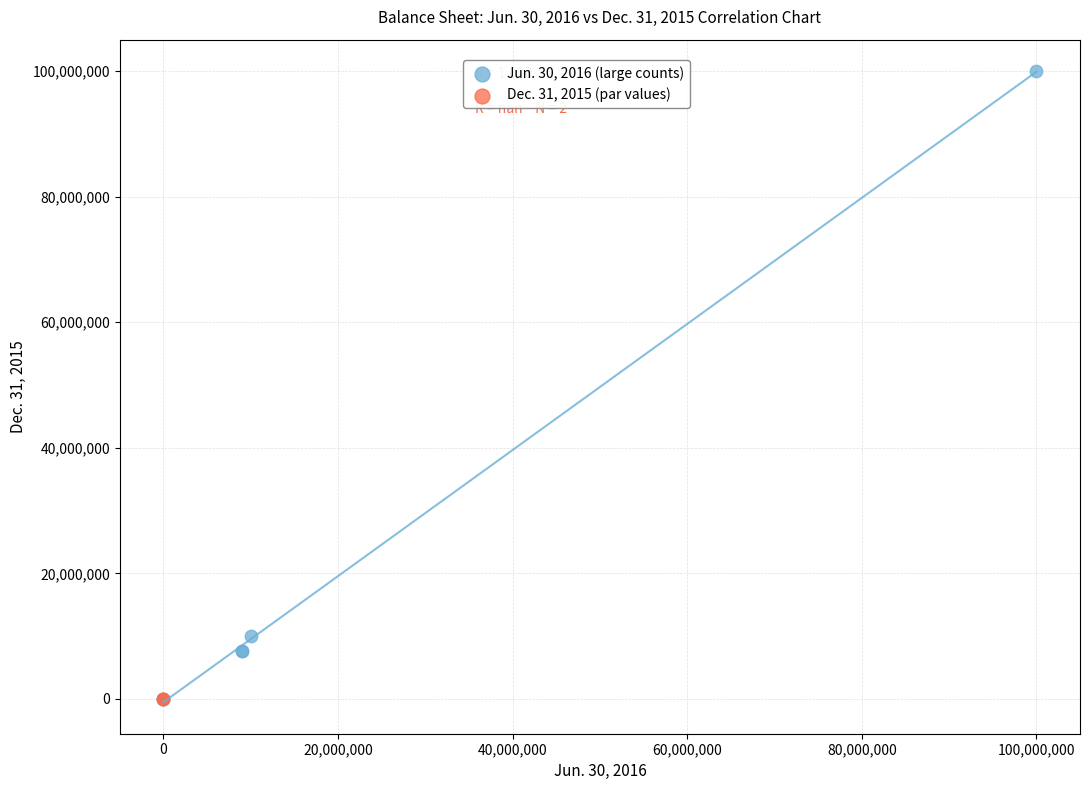

What are all the series names shown in the legend?

Jun. 30, 2016 (large counts), Dec. 31, 2015 (par values)